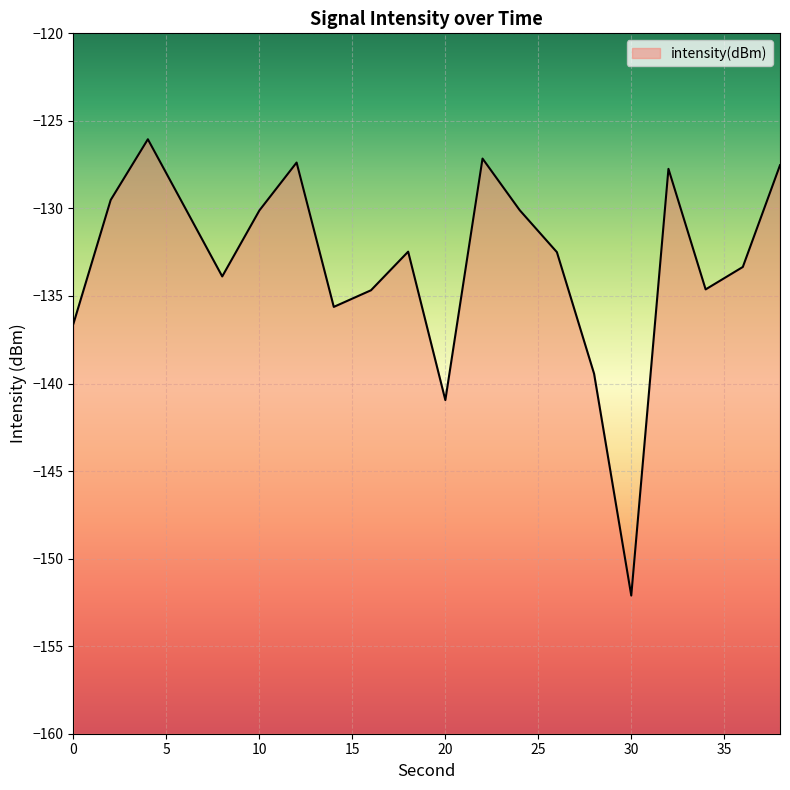

Where is the first local maximum?

4